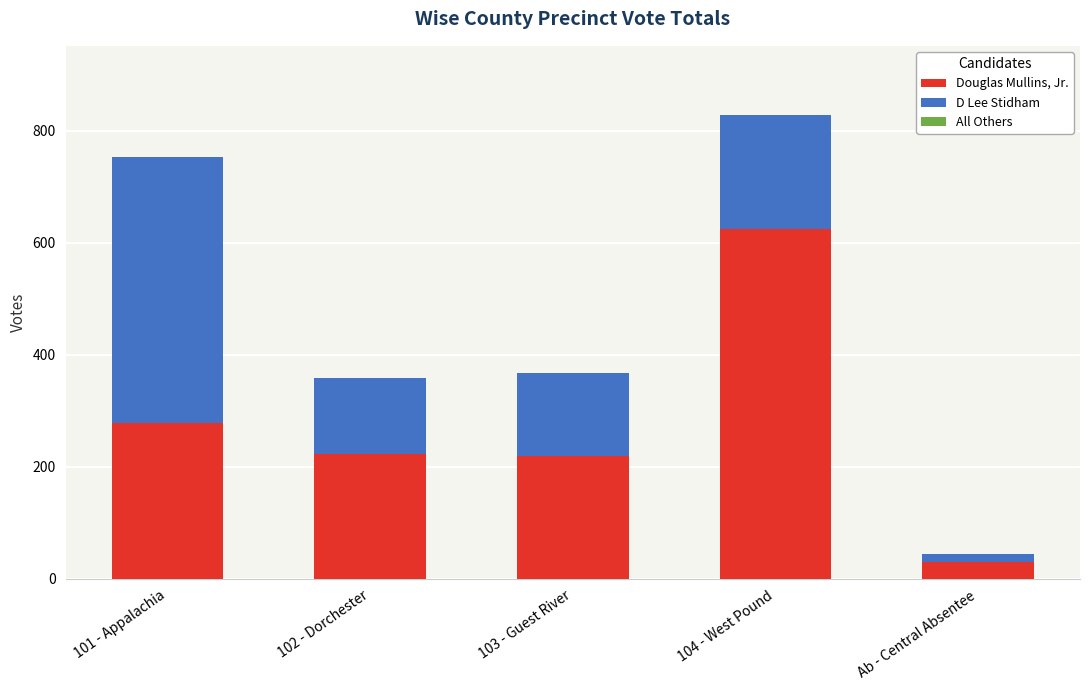

What is the sum of all Douglas Mullins, Jr. values?

1375